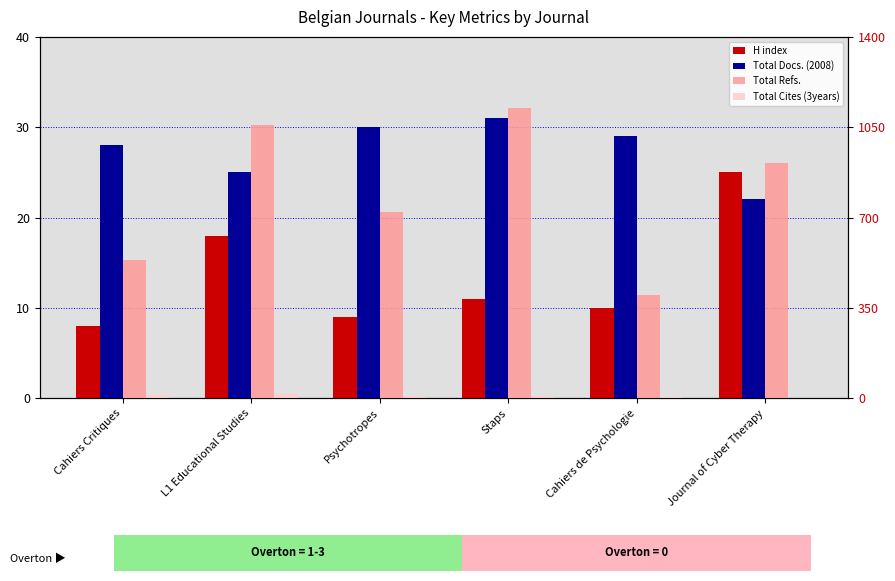

How many bars are there in total?

24